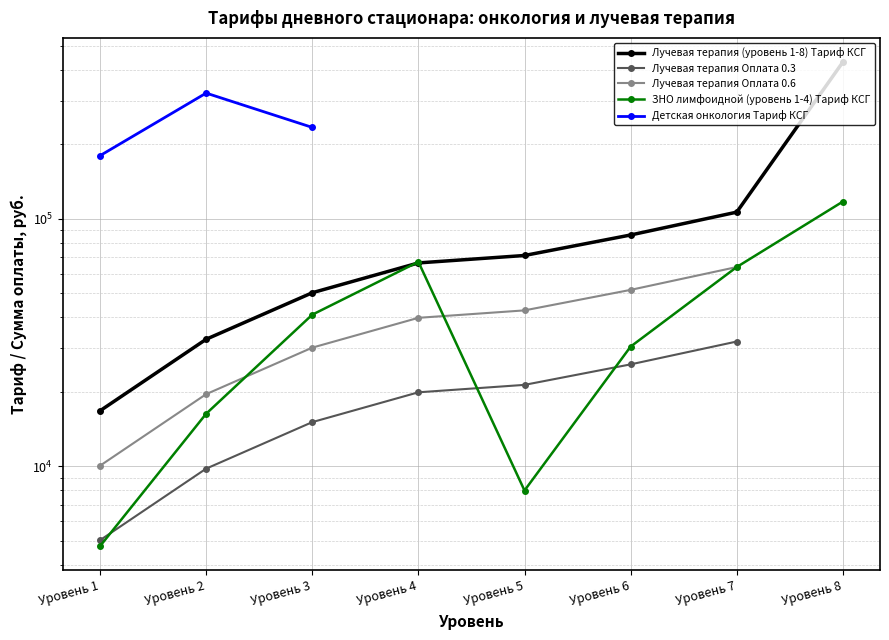

Which series has the widest spread of values?

Лучевая терапия (уровень 1-8) Тариф КСГ